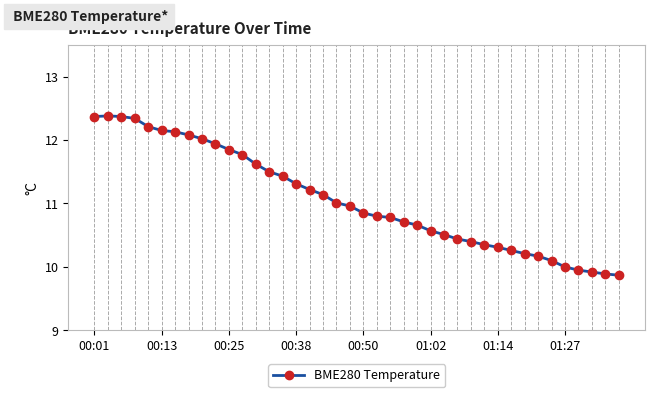

What is the value of the 15th point from the left?

11.4